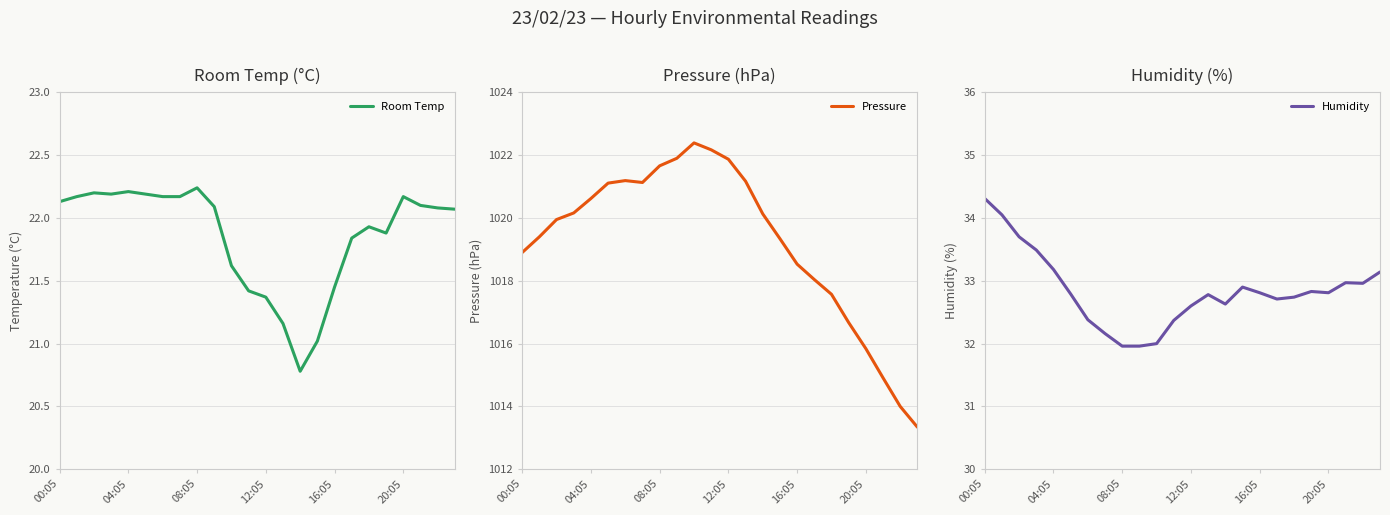

What is the sum of the Pressure values at 00:05 and 10?

2041.3